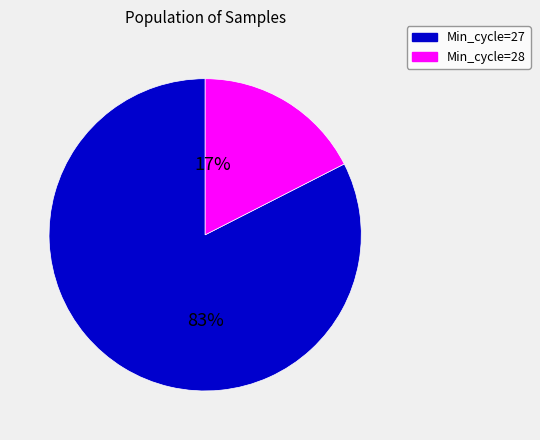

Count the number of slices in the pie.

2